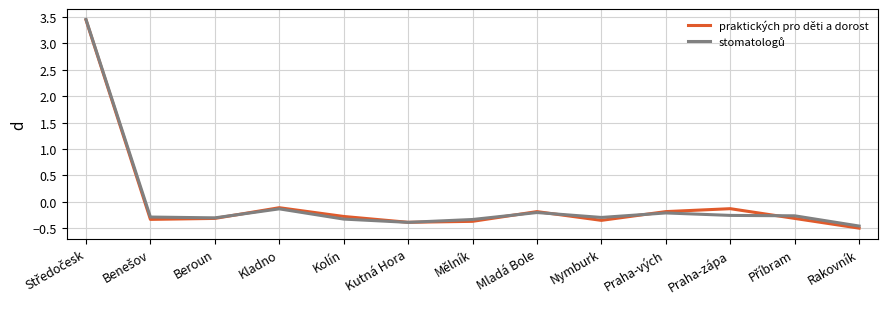

What is the minimum value shown in the chart?

-0.5